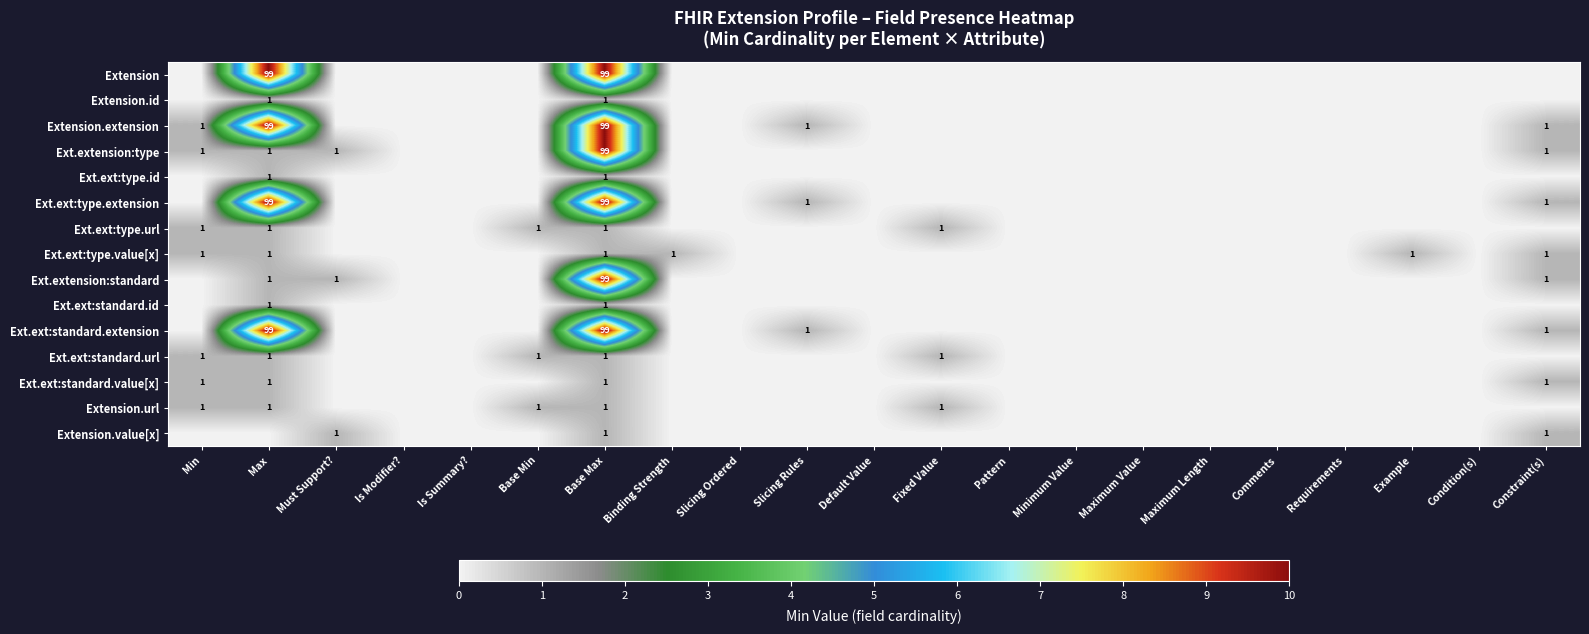

Which label corresponds to the largest value in the chart?

Max